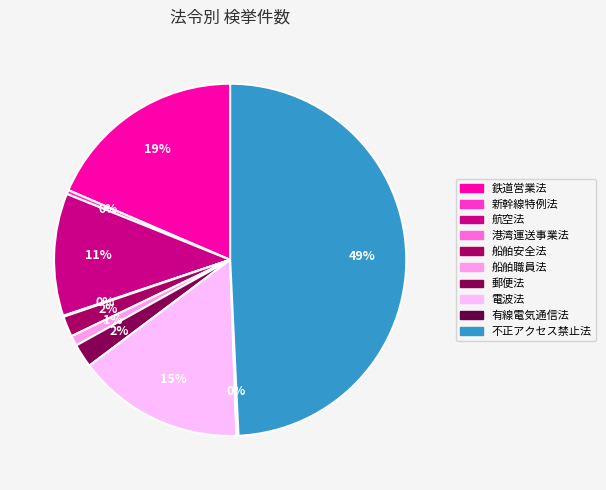

To the nearest percent, what is the difference between the 航空法 and 港湾運送事業法 slice percentages?

11%